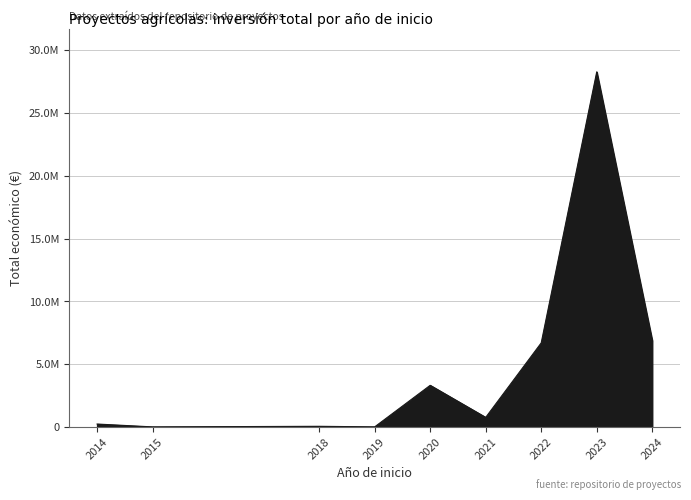

True or false: there are more than 1 points higher than both neighbors.

True